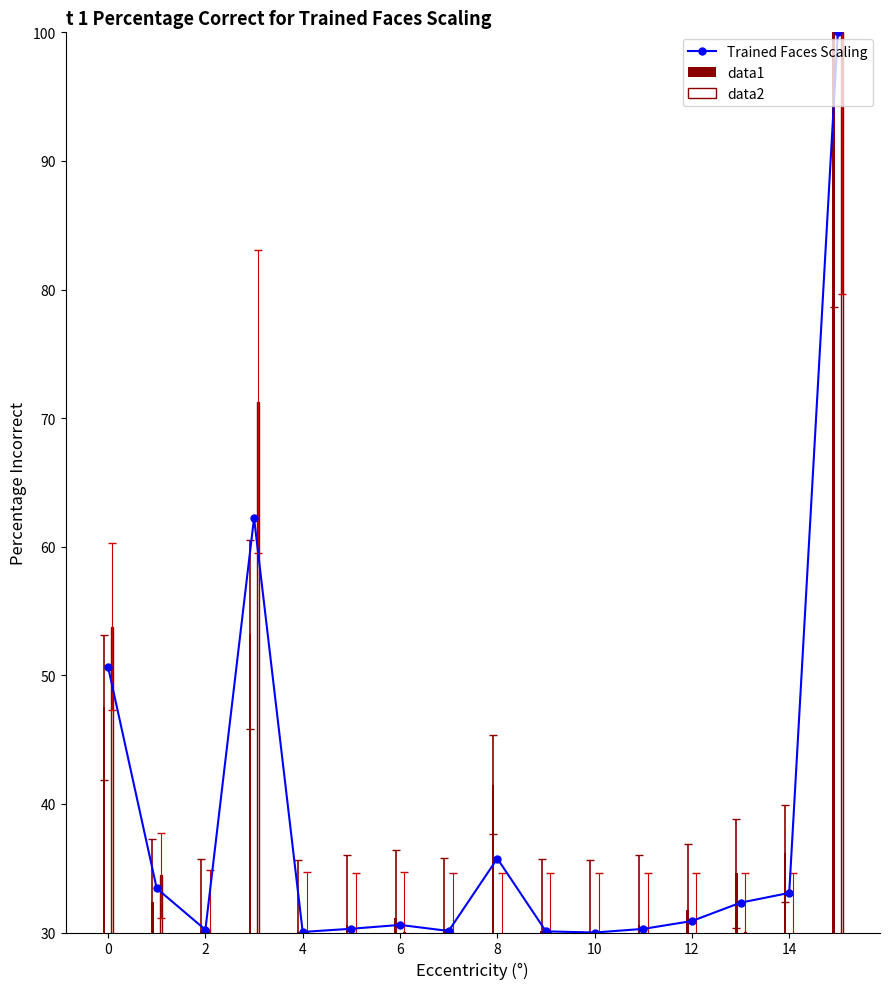

What is the smallest value displayed?

30.0